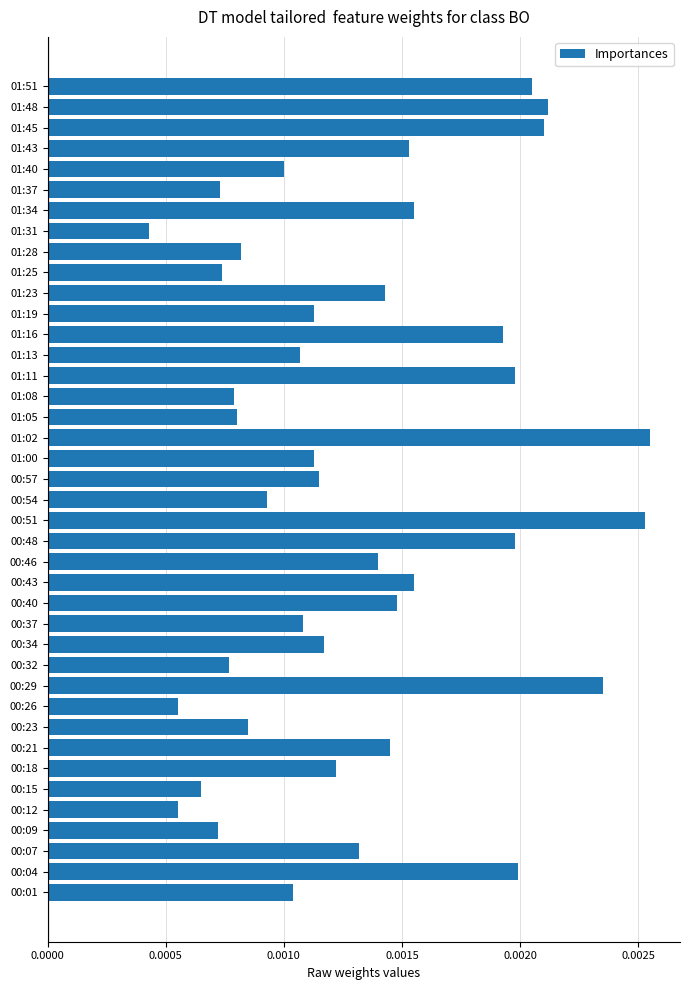

Where is the data nearest to the value 0?

01:31